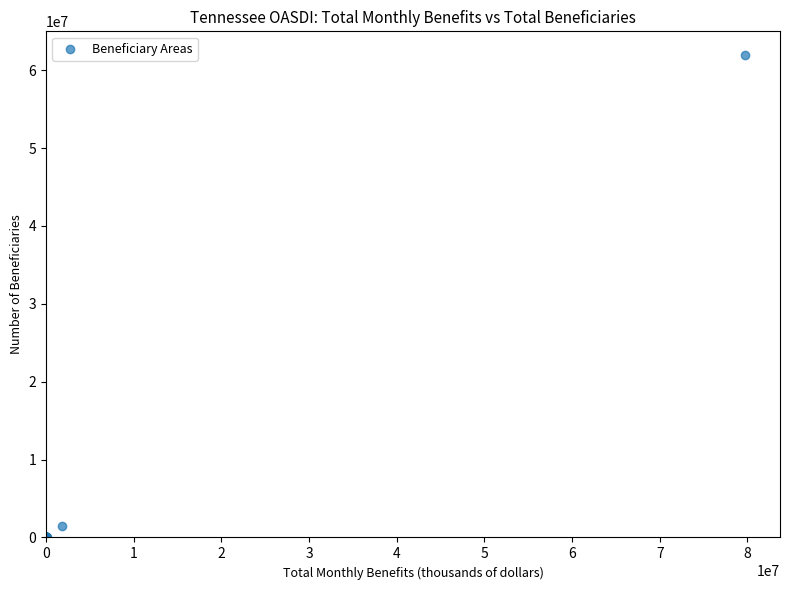

What Y value in the scatter plot is closest to 30951702?

1431690